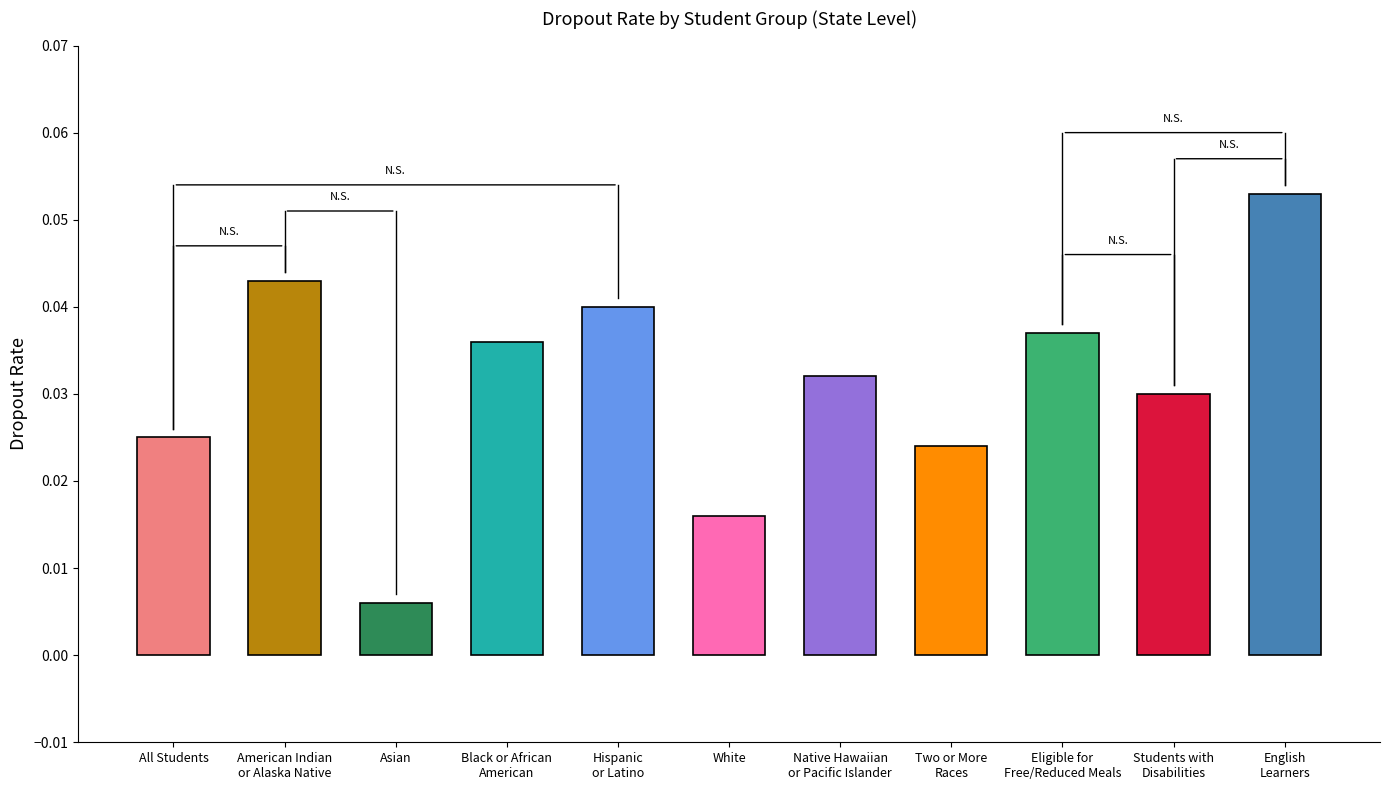

Reading left to right, transcribe all the data shown in this chart.

0.0	0.0	0.0	0.0	0.0	0.0	0.0	0.0	0.0	0.0	0.1